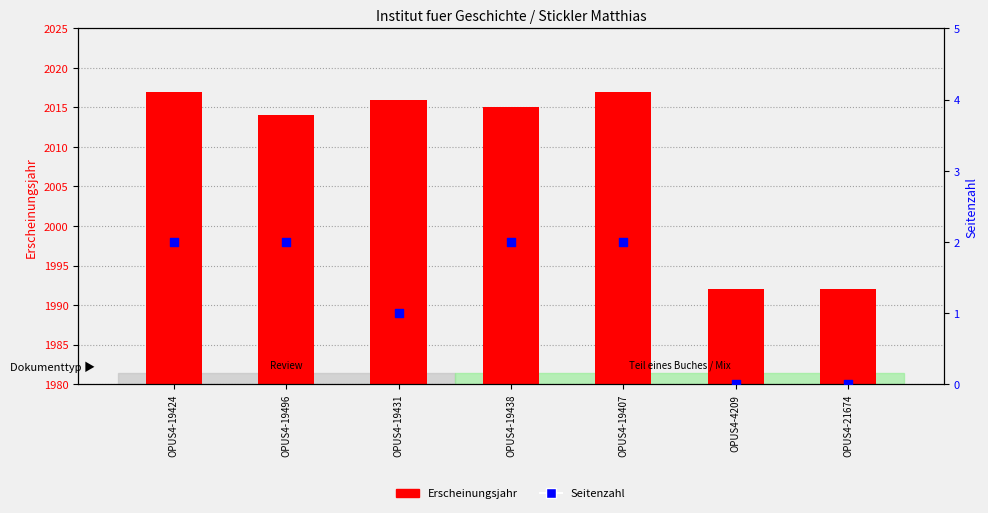

Is the value of Erscheinungsjahr at OPUS4-4209 greater than the value of Seitenzahl at OPUS4-19424?

Yes